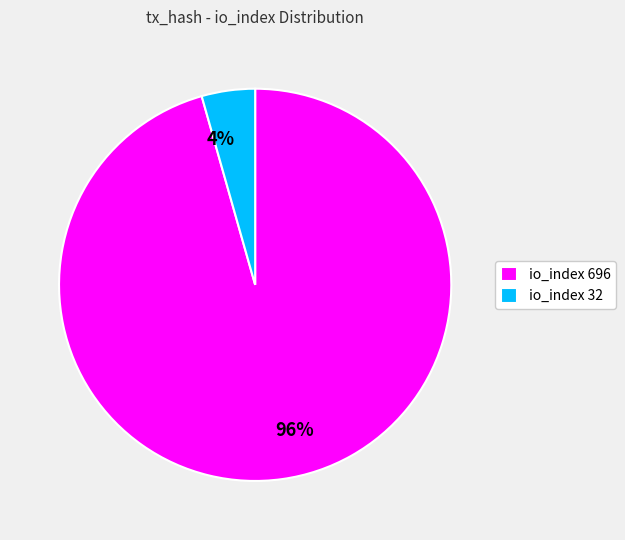

To the nearest percent, what portion does io_index 696 represent?

96%